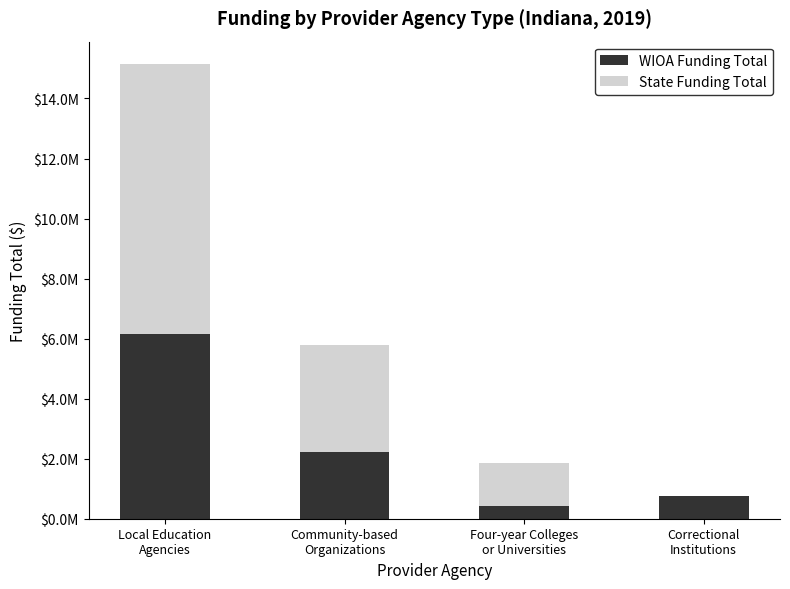

What are all the series names shown in the legend?

WIOA Funding Total, State Funding Total